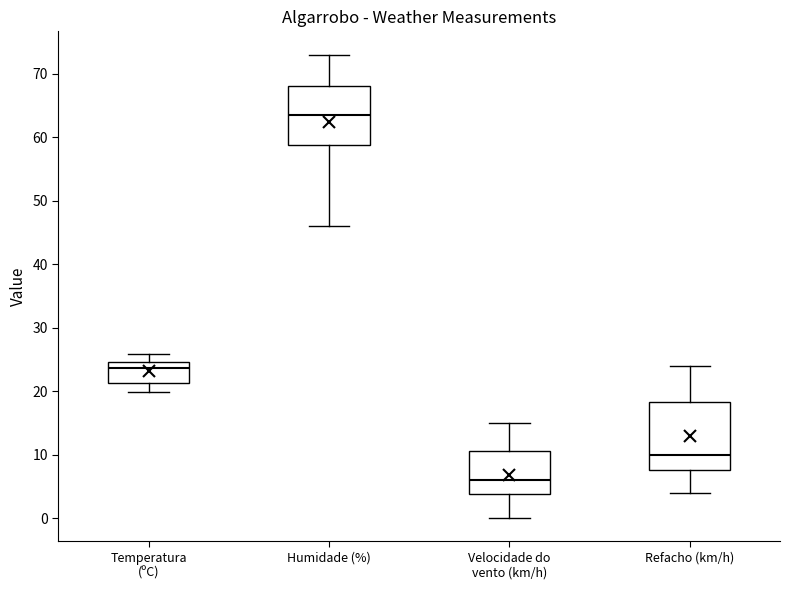

Reading left to right, read every box against the y-axis: the position of its median line, the range the box covers, and the ends of its whiskers. The values are not printed on the chart, so give them approximately, as read against the axis.

Temperatura (ºC): median 24, box 21 to 25, whiskers 20 to 26
Humidade (%): median 64, box 59 to 68, whiskers 46 to 73
Velocidade do vento (km/h): median 6, box 4 to 11, whiskers 0 to 15
Refacho (km/h): median 10, box 8 to 18, whiskers 4 to 24